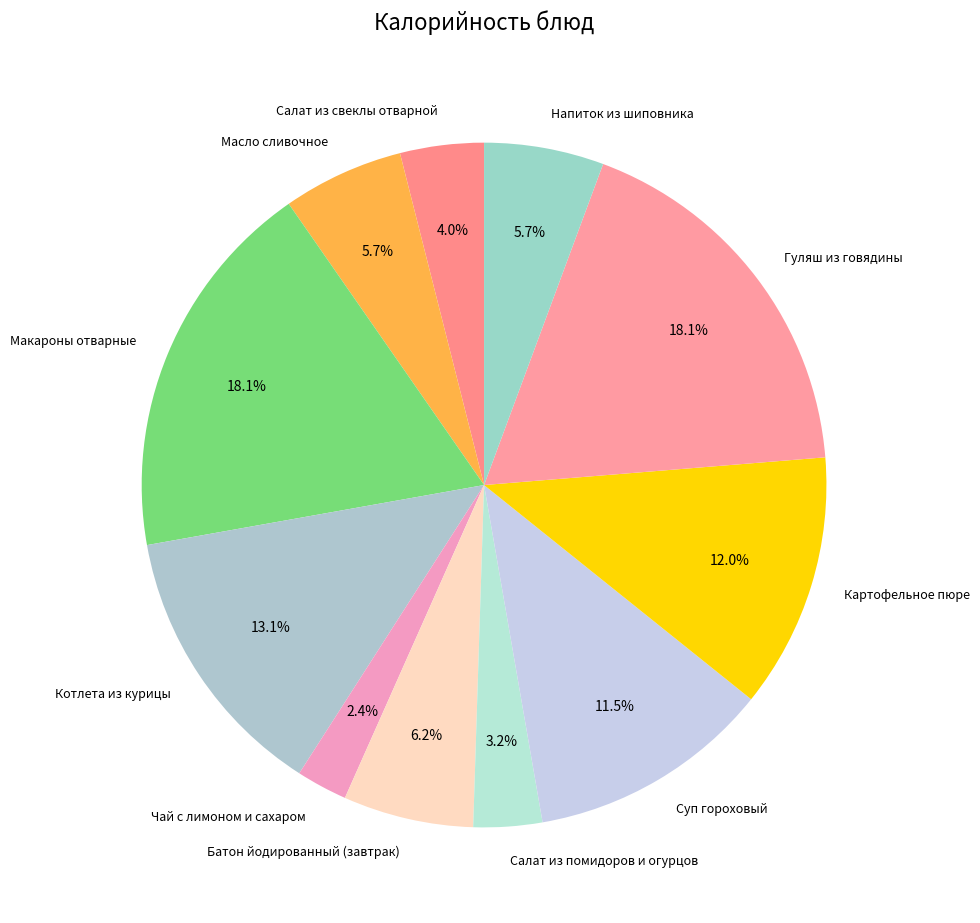

What is the smallest slice in the pie chart?

Чай с лимоном и сахаром